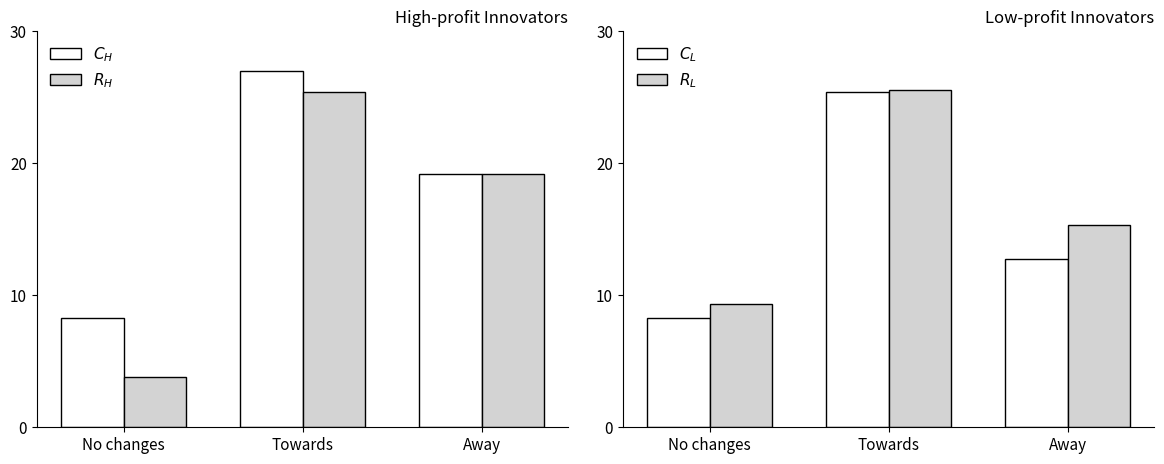

Reading left to right, what are all the values shown in this chart?

$C_H$: No changes=8.3	Towards=27.0	Away=19.1
$R_H$: No changes=3.8	Towards=25.4	Away=19.1
$C_L$: No changes=8.3	Towards=25.4	Away=12.8
$R_L$: No changes=9.3	Towards=25.5	Away=15.3